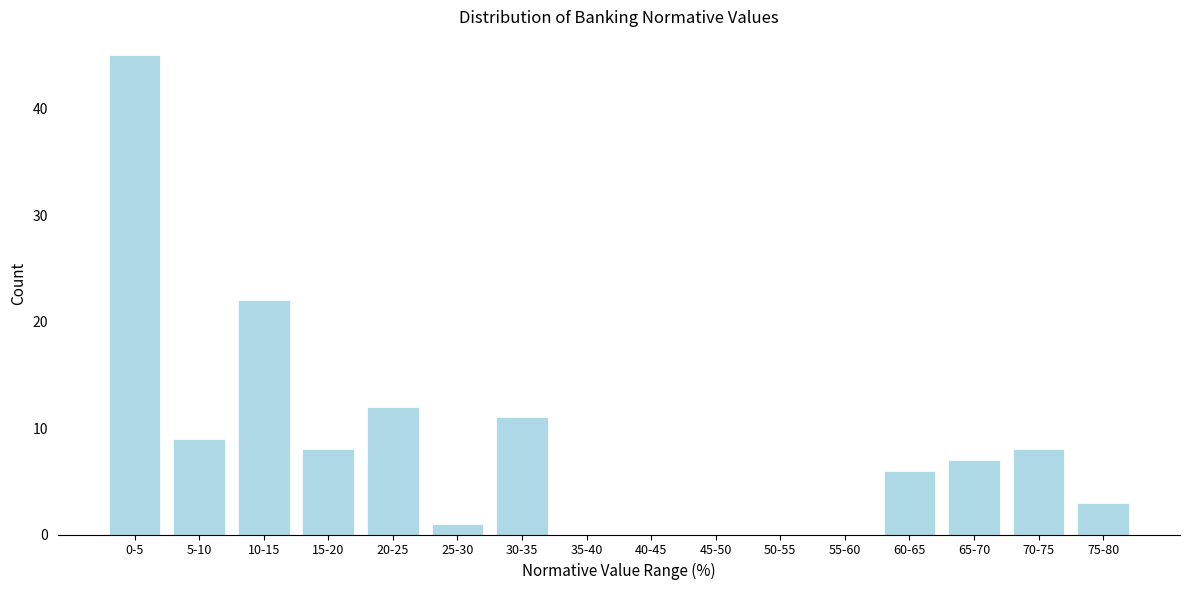

Reading left to right, extract all data points from this chart.

0-5=45	5-10=9	10-15=22	15-20=8	20-25=12	25-30=1	30-35=11	35-40=0	40-45=0	45-50=0	50-55=0	55-60=0	60-65=6	65-70=7	70-75=8	75-80=3